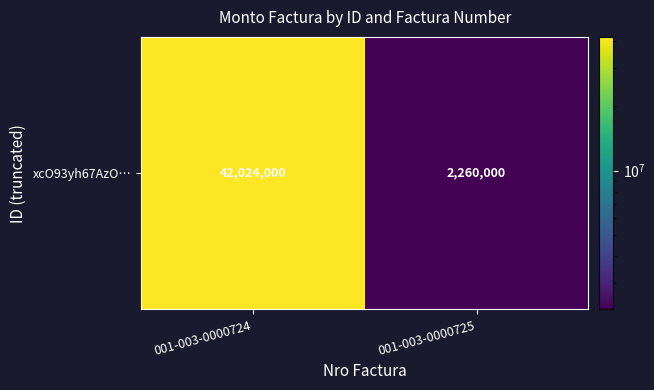

Count the number of categories in the chart.

2